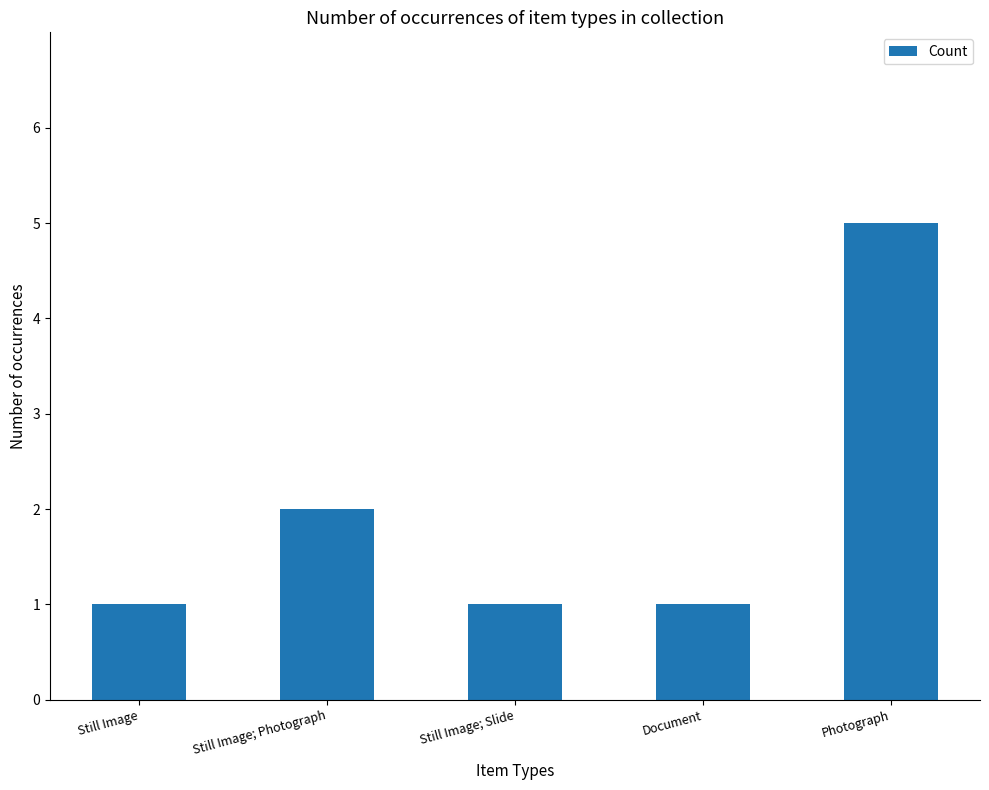

What is the sum of all values?

10